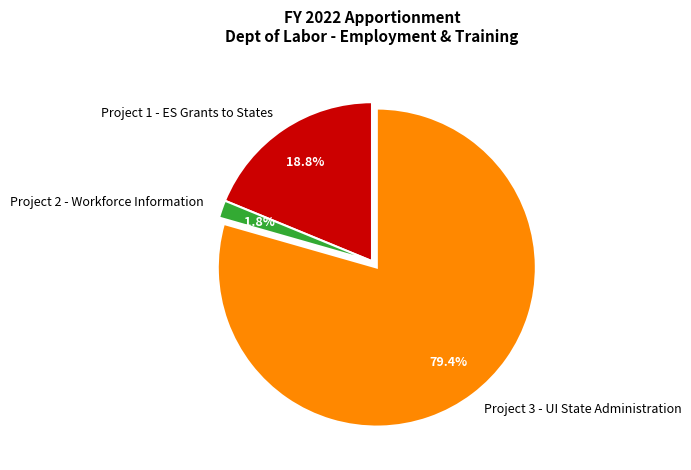

The Project 3 - UI State Administration slice represents 79% of the pie. True or false?

True